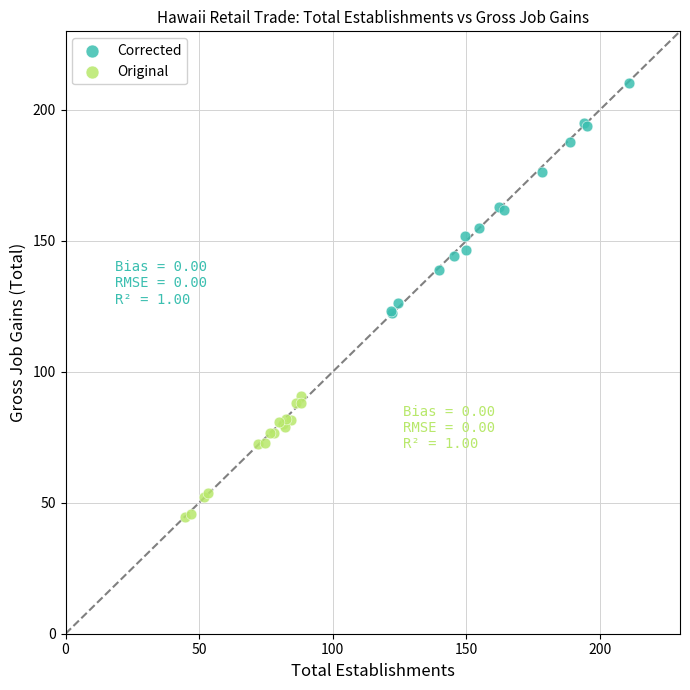

Which series has the widest spread of Y values?

Corrected